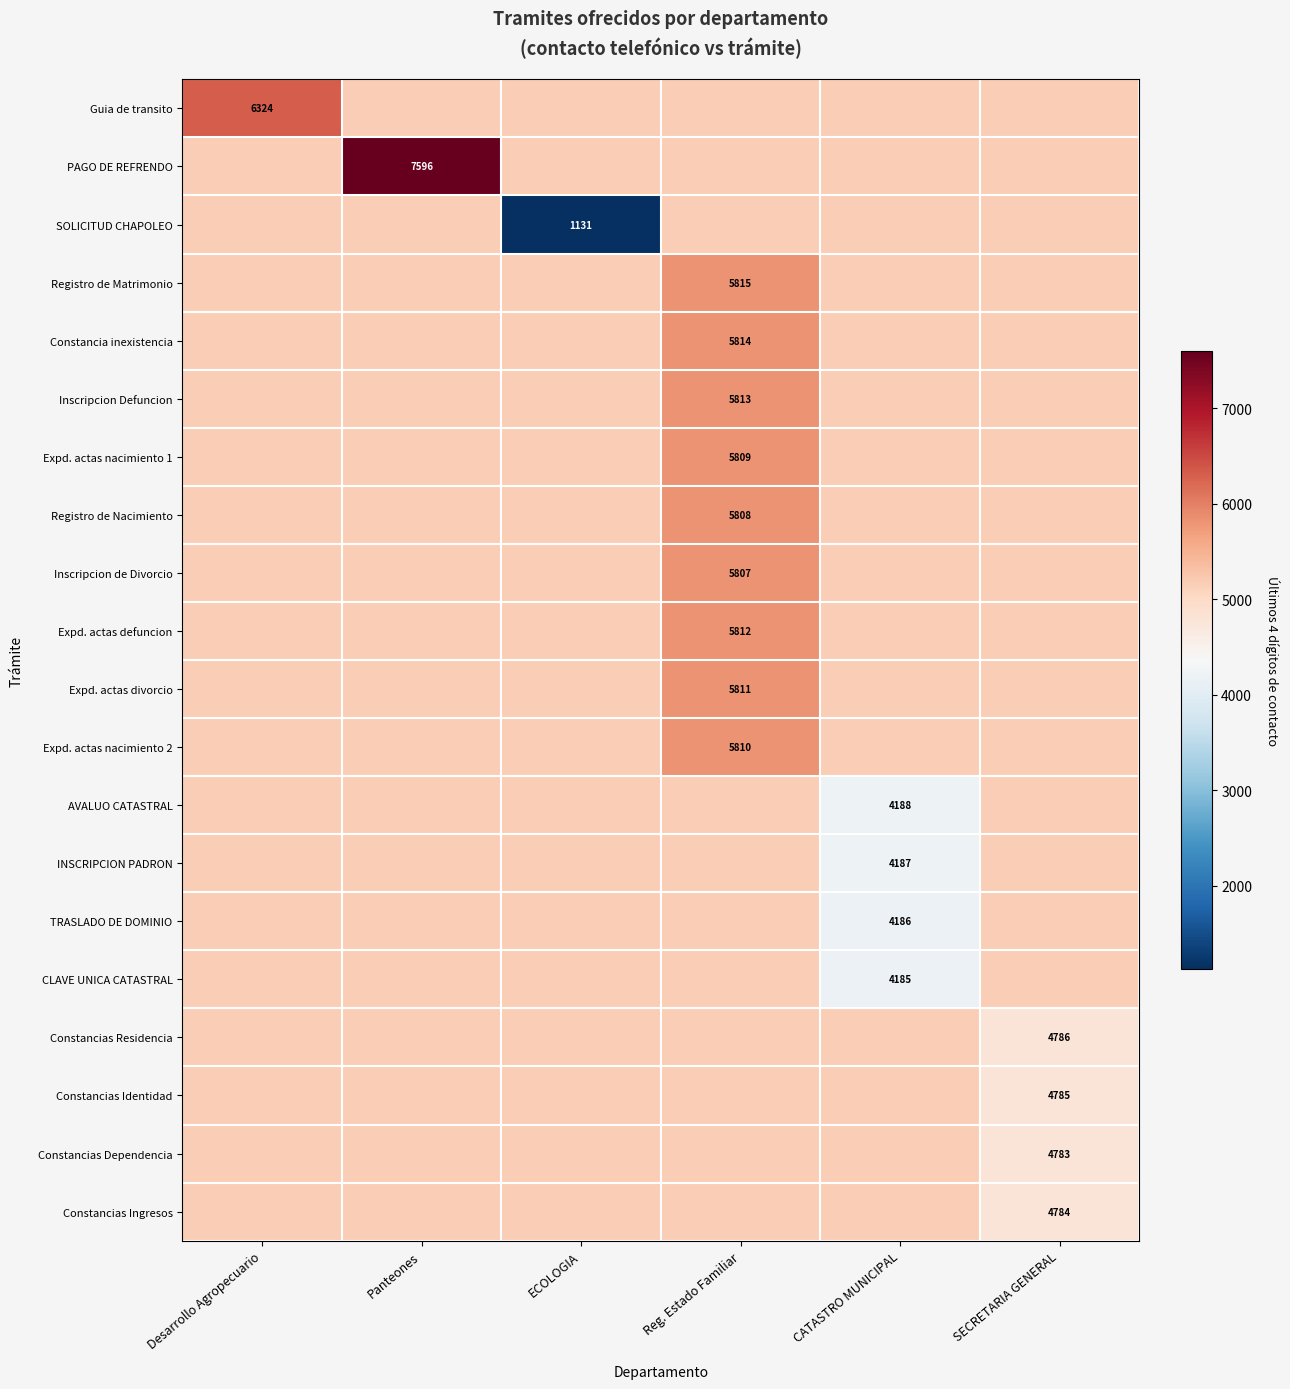

The value of PAGO DE REFRENDO at Panteones is 3735.1. True or false?

False